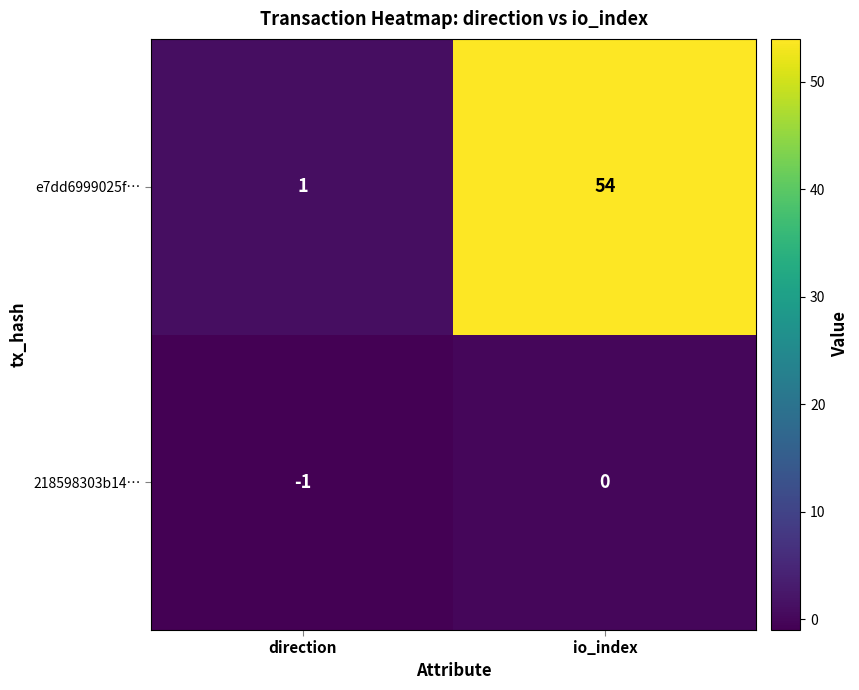

What is the highest value of the e7dd6999025f… series?

54